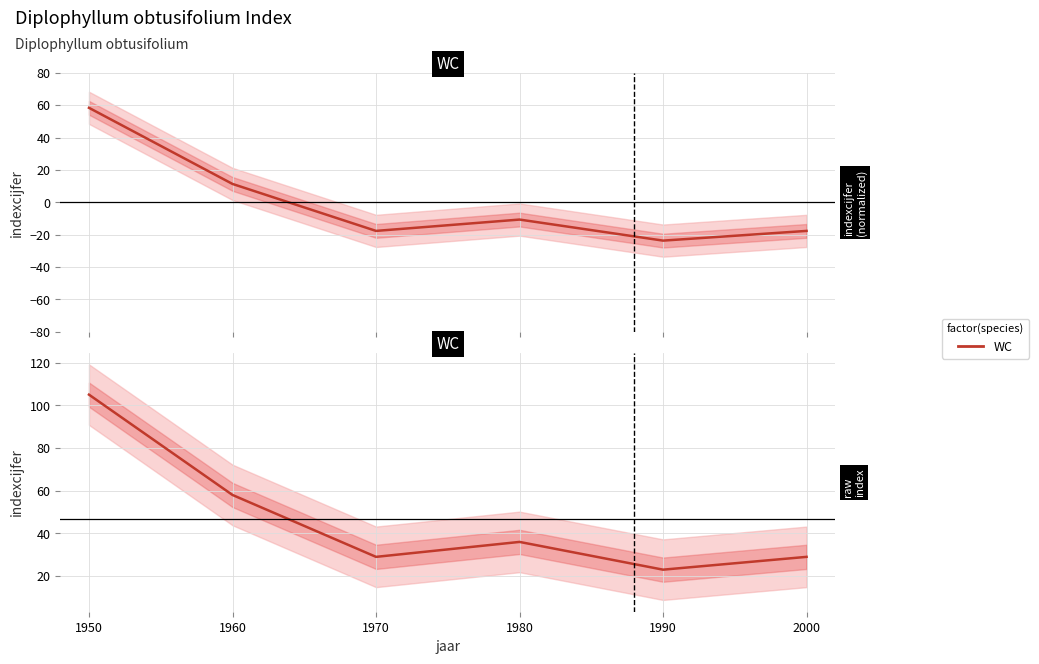

Reading left to right, what are all the values shown in this chart?

105	58	29	36	23	29